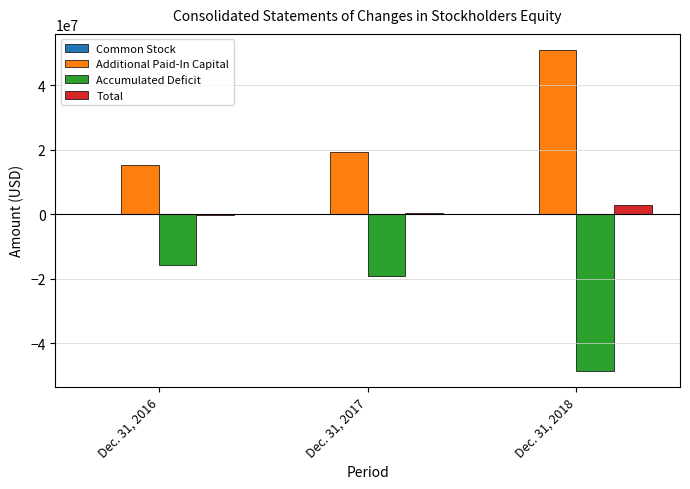

What is the spread (max minus min) of values at Dec. 31, 2016?

30819155